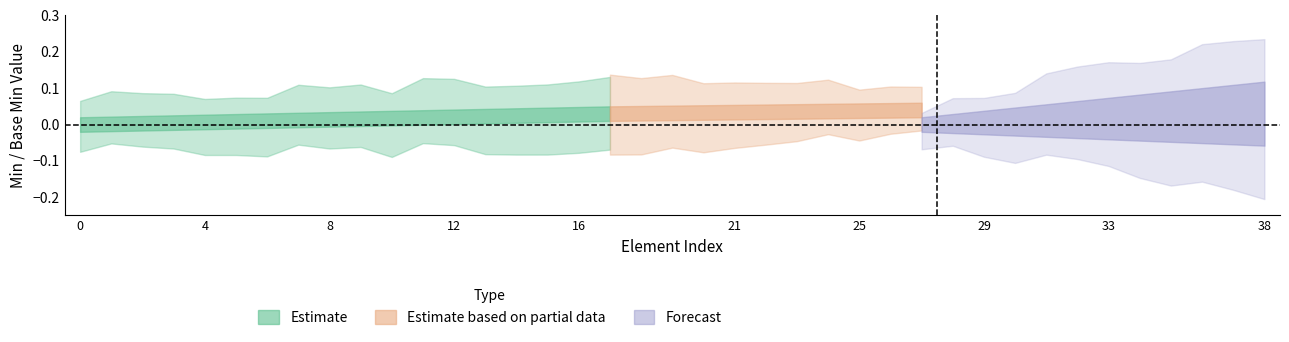

The chart shows a value of 0 at 0. True or false?

False